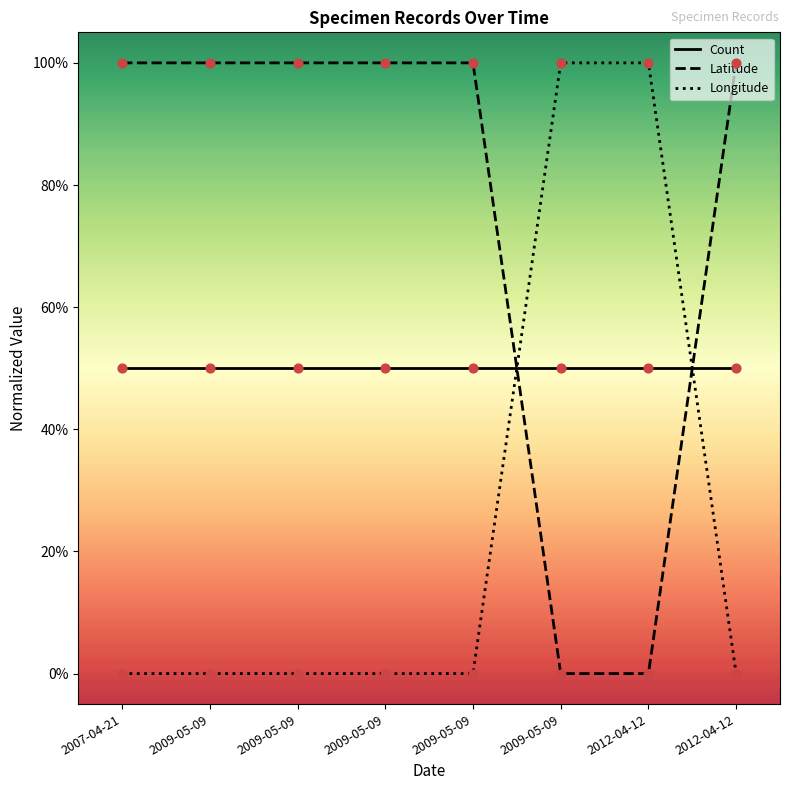

What are all the series names shown in the legend?

Count, Latitude, Longitude